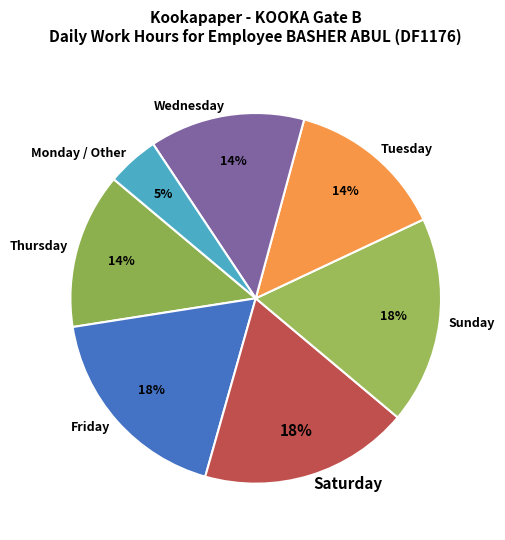

To the nearest percent, what portion does Monday / Other represent?

5%